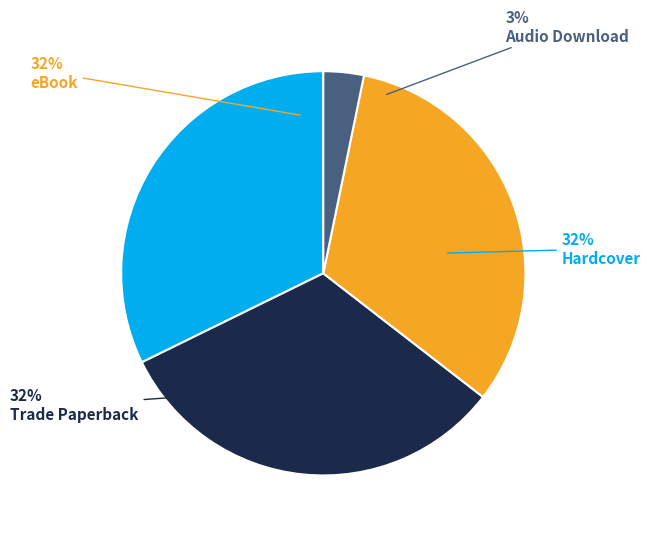

To the nearest percent, what is the combined percentage of eBook and Audio Download?

35%